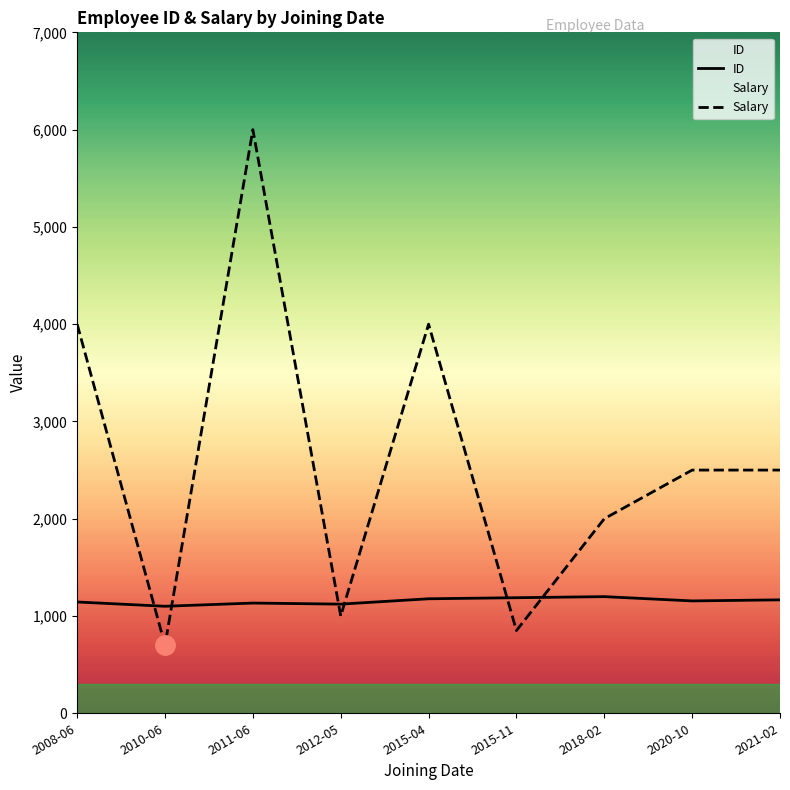

The value of Salary at 2020-10 is 4475. True or false?

False